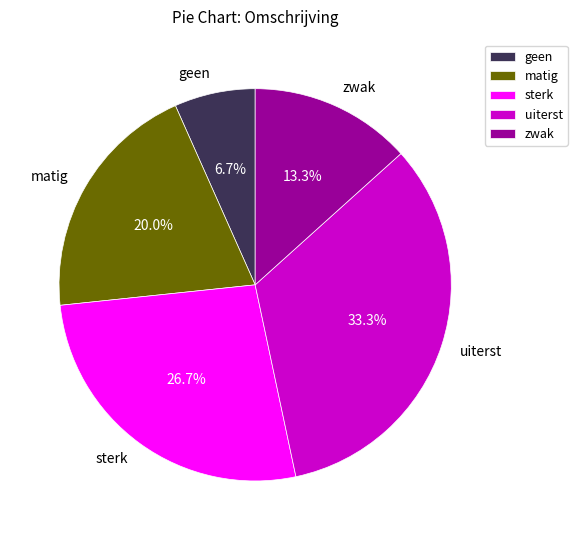

Is it true that sterk is 13% of the pie?

False